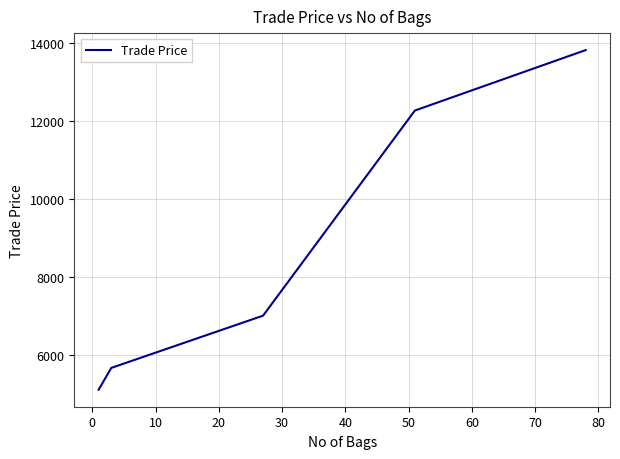

What is the smallest value displayed?

5109